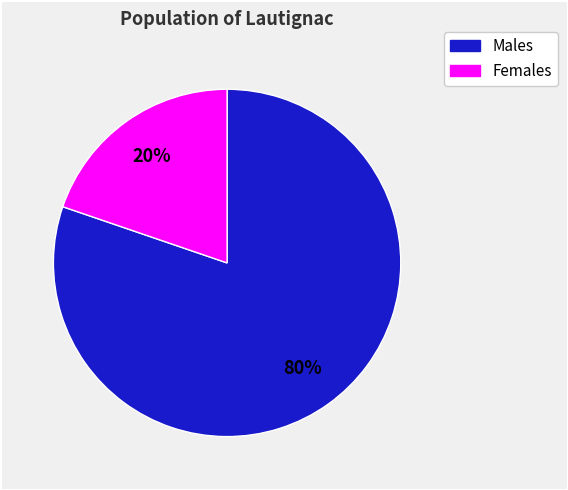

To the nearest percent, what is the difference between the largest and smallest slice percentages?

60%